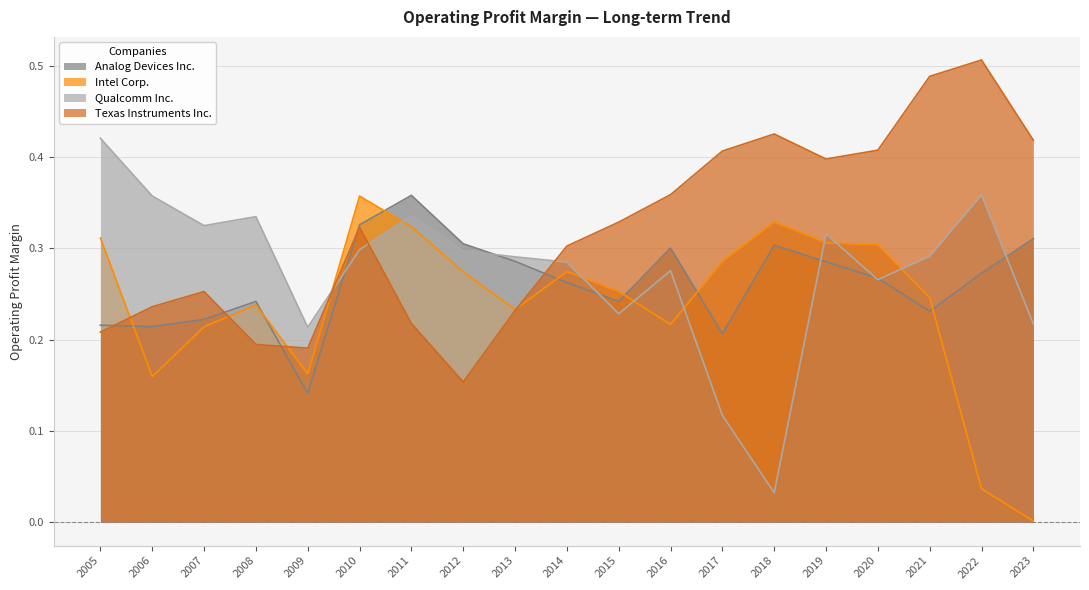

At which category does the chart reach its peak across all series?

2022